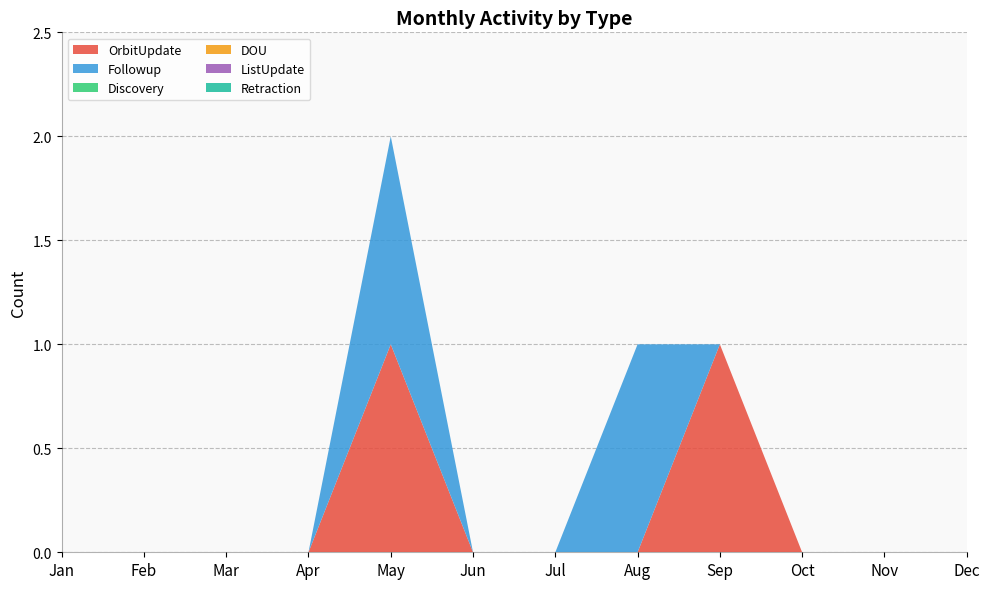

Reading left to right, list all the values displayed in this chart.

OrbitUpdate: 0	0	0	0	1	0	0	0	1	0	0	0
Followup: 0	0	0	0	1	0	0	1	0	0	0	0
Discovery: 0	0	0	0	0	0	0	0	0	0	0	0
DOU: 0	0	0	0	0	0	0	0	0	0	0	0
ListUpdate: 0	0	0	0	0	0	0	0	0	0	0	0
Retraction: 0	0	0	0	0	0	0	0	0	0	0	0